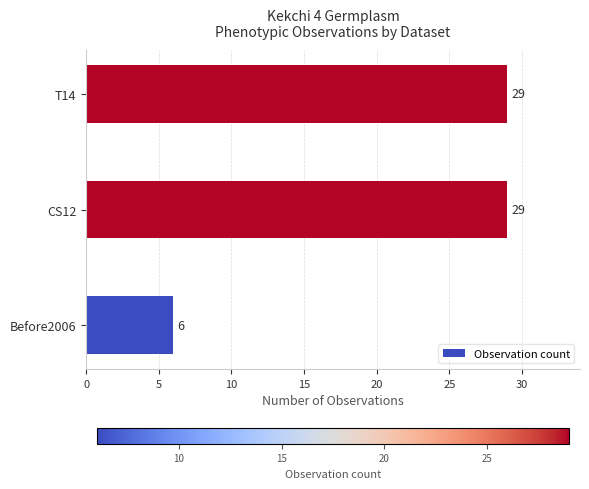

How many bars are there in total?

3